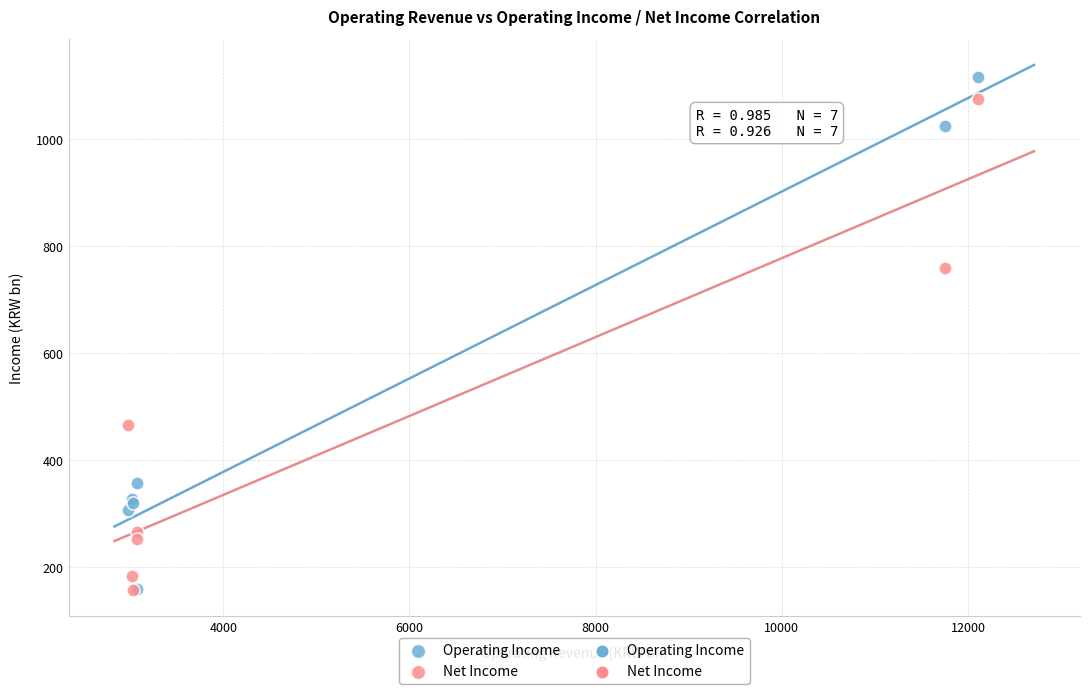

Across all series, what Y value is closest to 636?

758.8